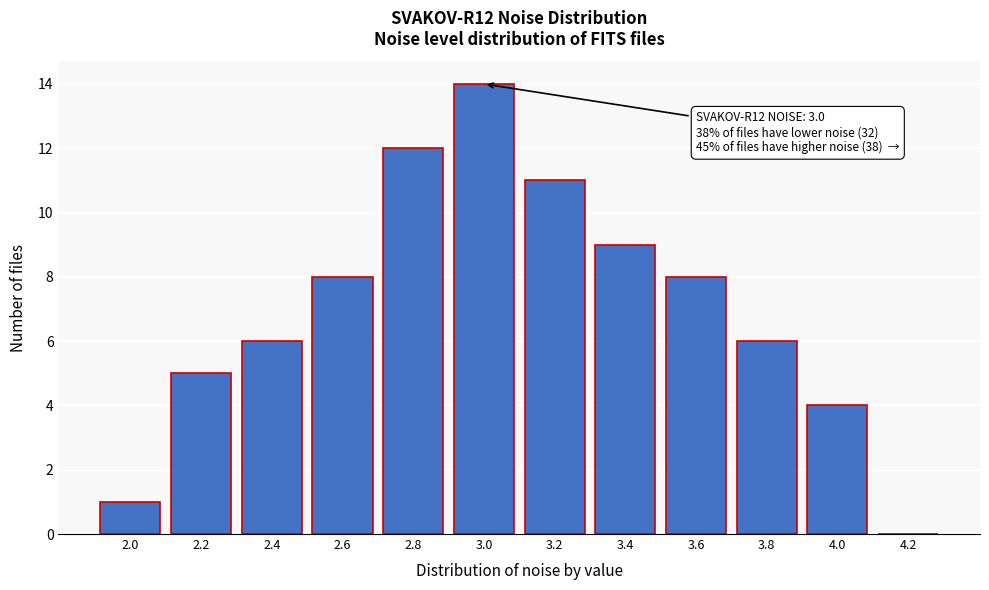

Reading right to left, transcribe all the data shown in this chart.

4.2=0	4.0=4	3.8=6	3.6=8	3.4=9	3.2=11	3.0=14	2.8=12	2.6=8	2.4=6	2.2=5	2.0=1